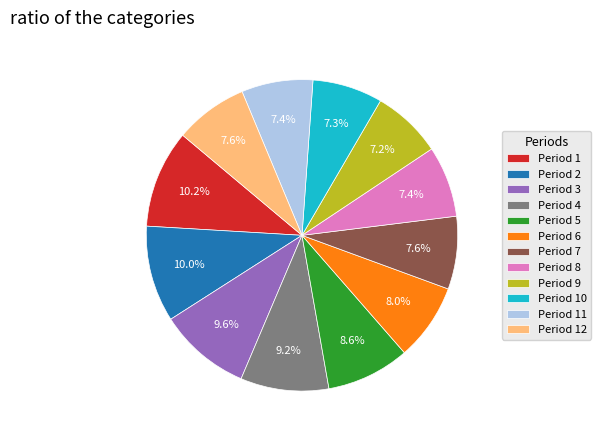

Combined, do Period 10 and Period 6 account for over 50%?

No